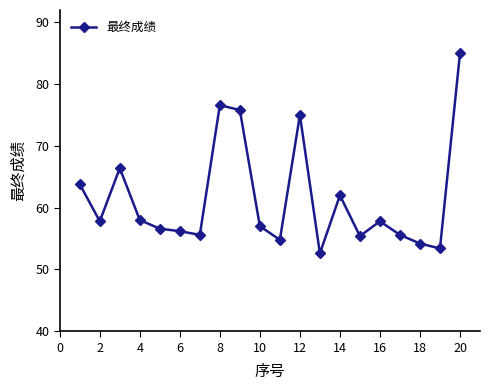

What is the average value?

61.5